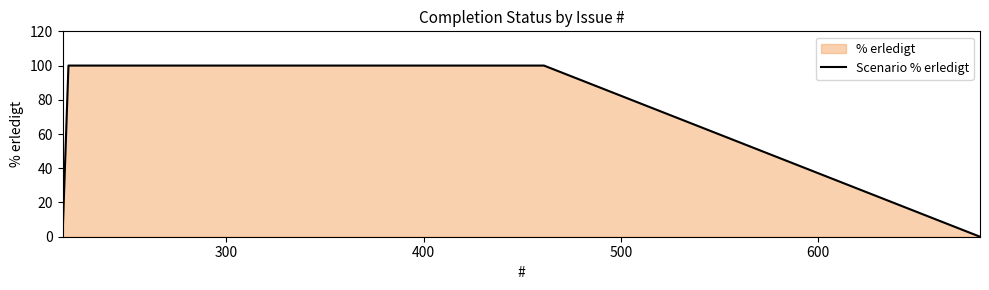

What is the average value?

50